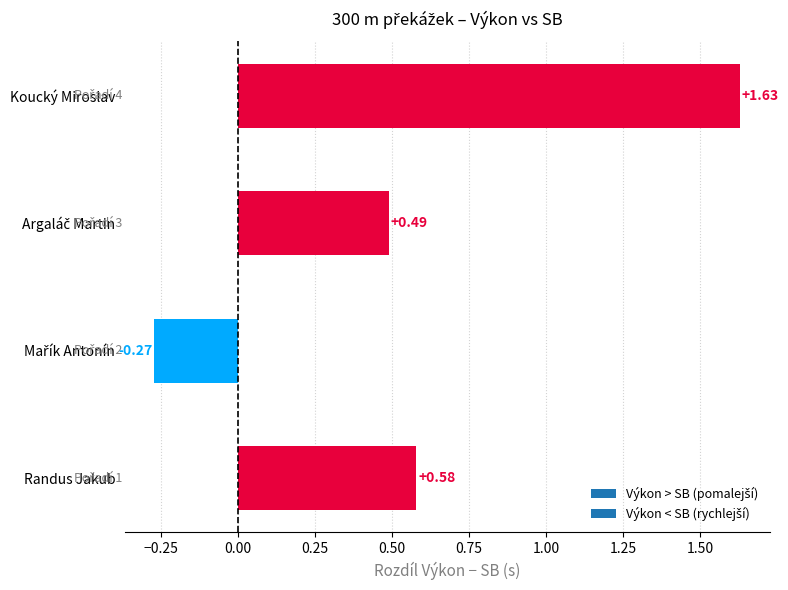

Which label corresponds to the largest value in the chart?

Koucký Miroslav